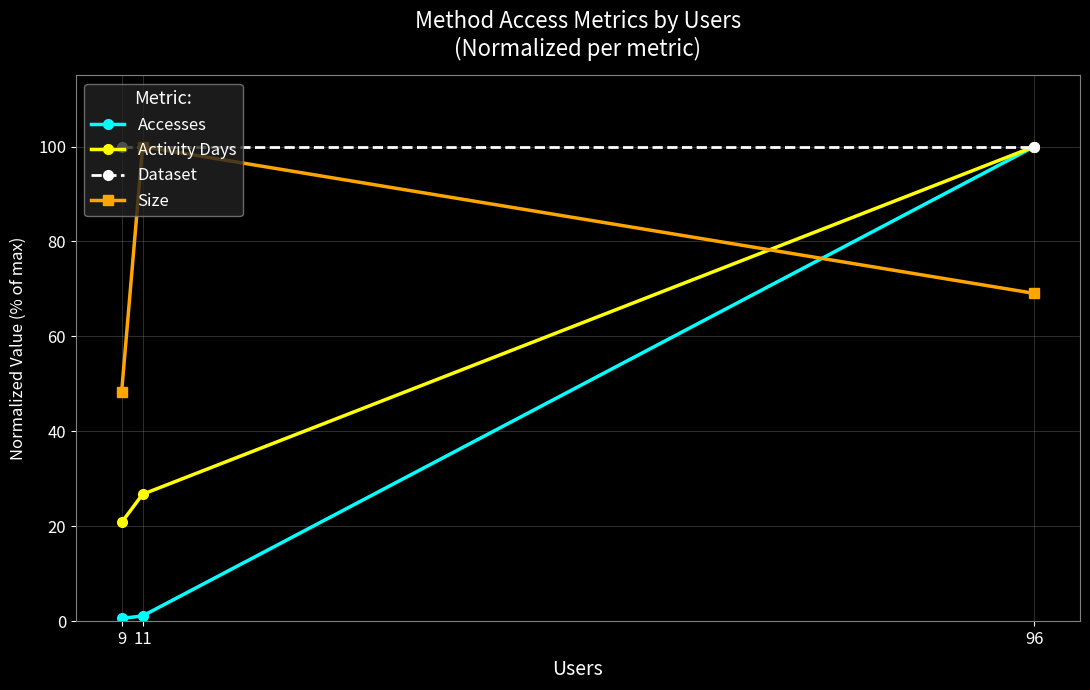

What is the difference between the Size values at 96 and 9?

20.8